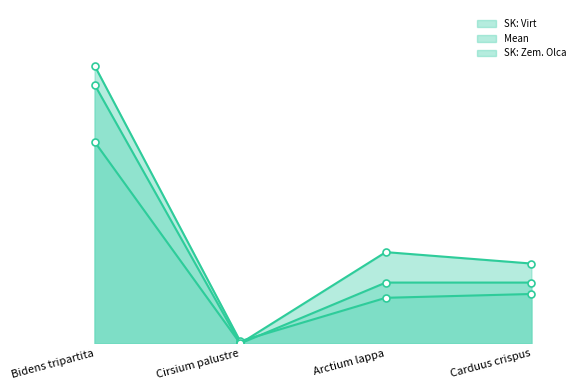

How many series are shown in this chart?

3